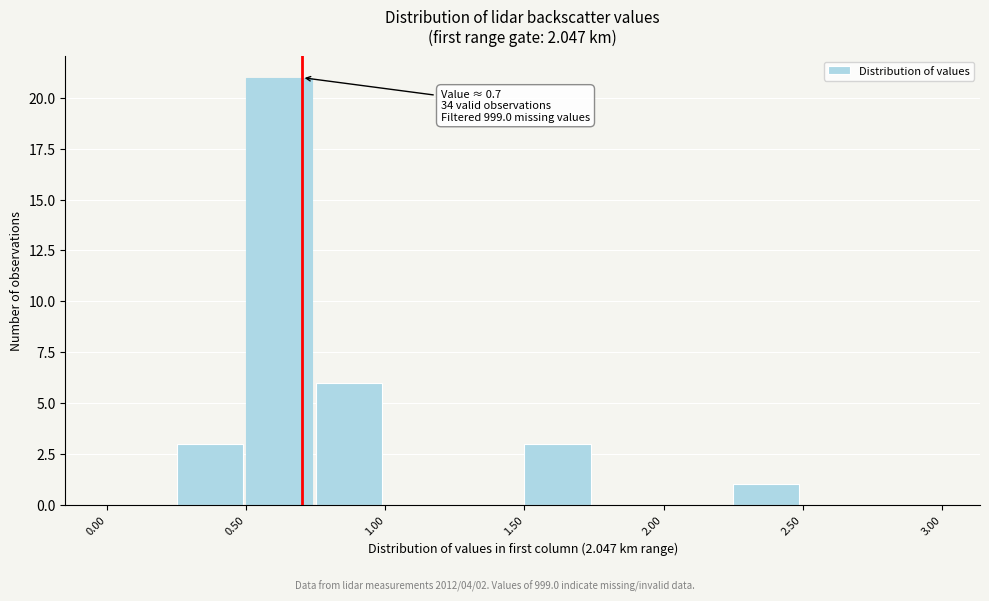

Which range on the x-axis has the tallest bar?

0.50 to 0.75